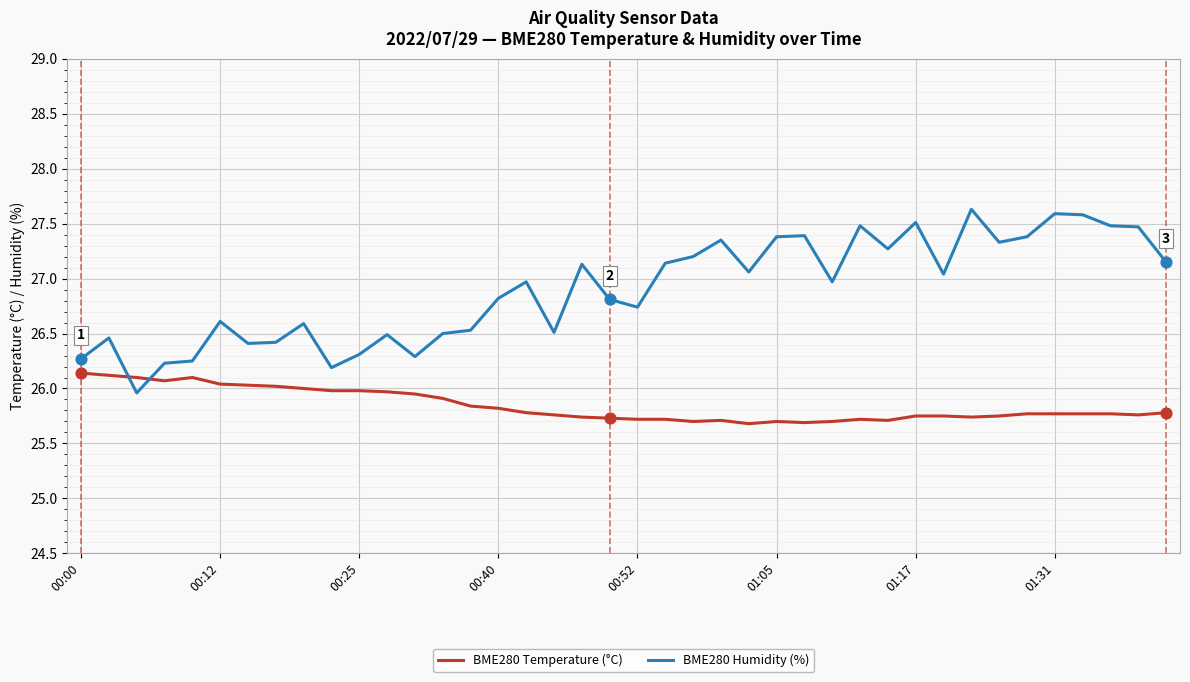

What are all the series names shown in the legend?

BME280 Temperature (°C), BME280 Humidity (%)